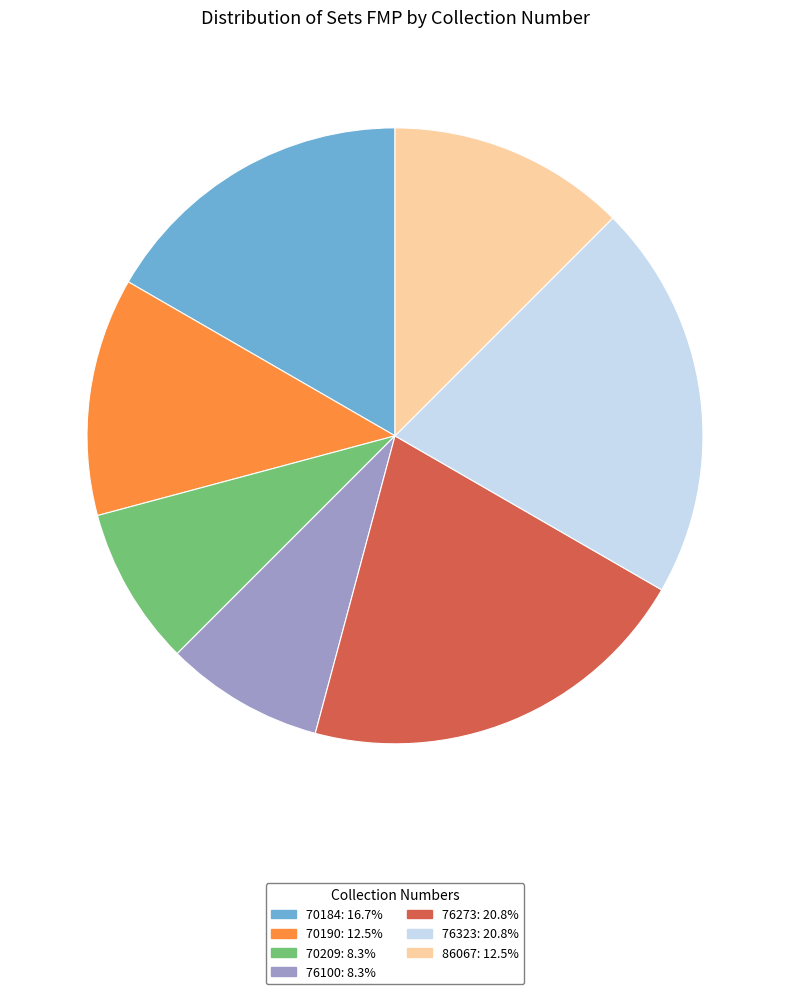

Which has a higher value, 70190 or 76323?

76323